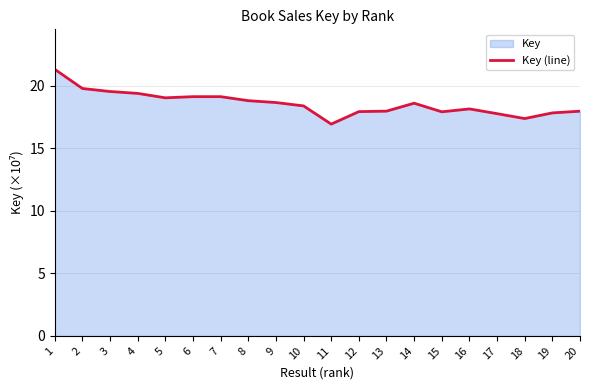

What is the greatest value displayed?

21.3